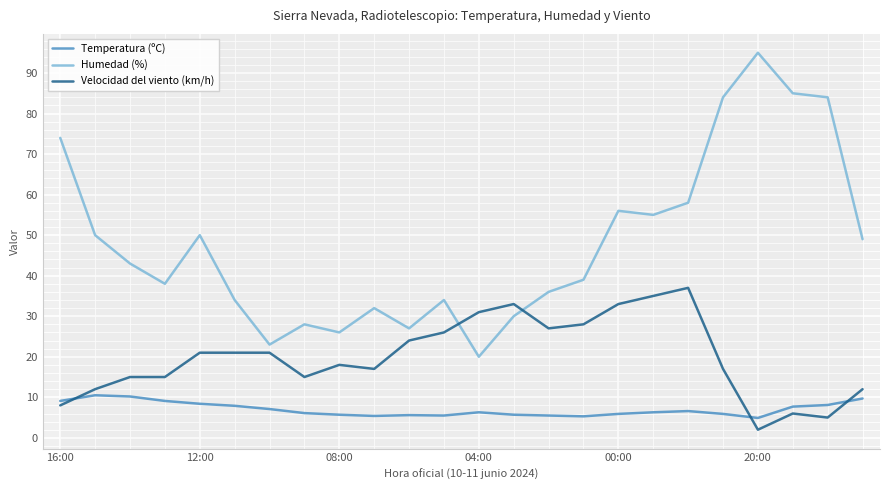

Which series ends up on top after the final intersection of Humedad (%) and Velocidad del viento (km/h)?

Humedad (%)